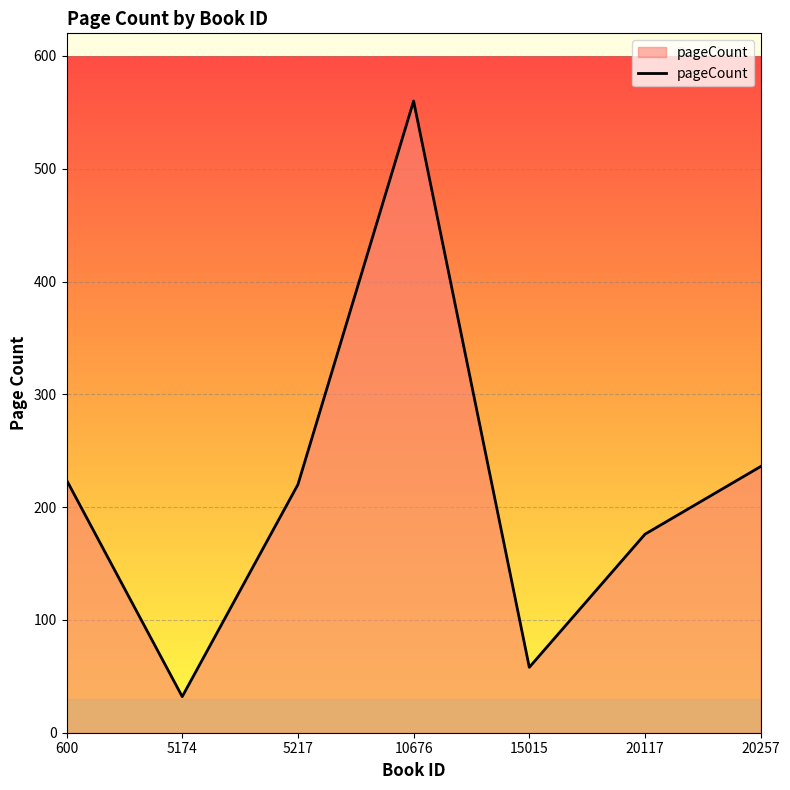

What is the change in value from 600 to 20257?

+12